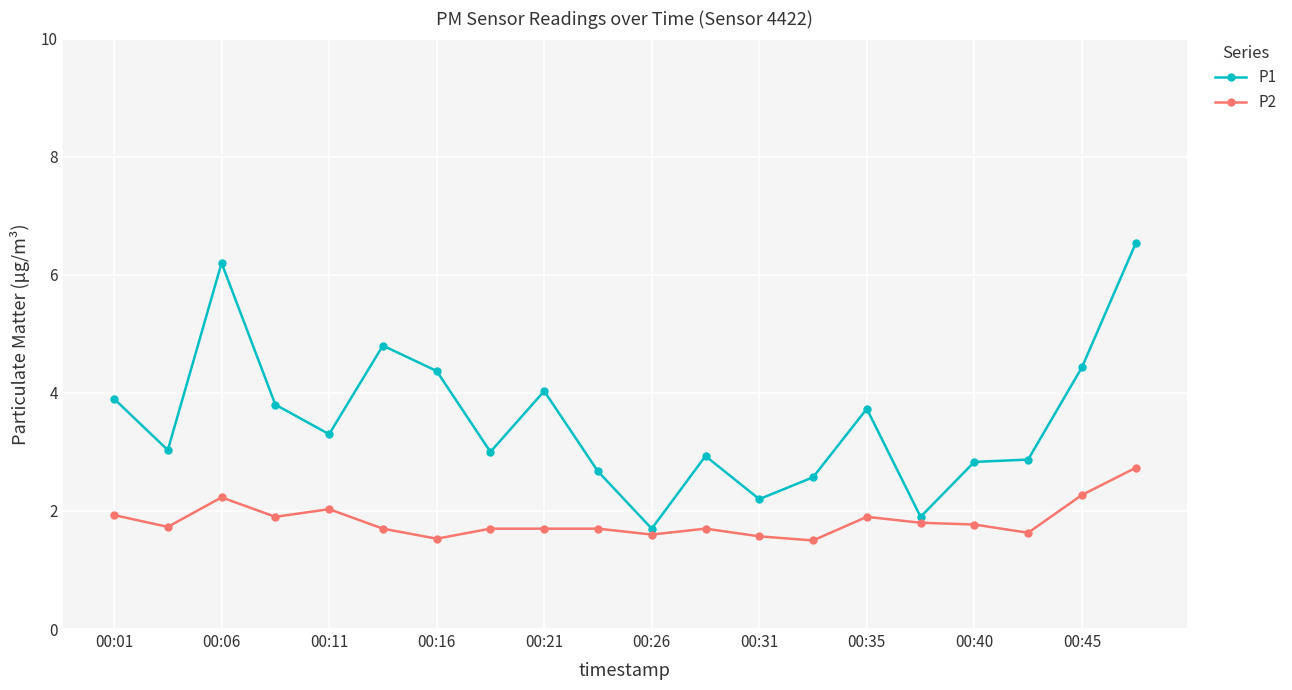

True or false: P2 has more than 0 points higher than both neighbors.

True